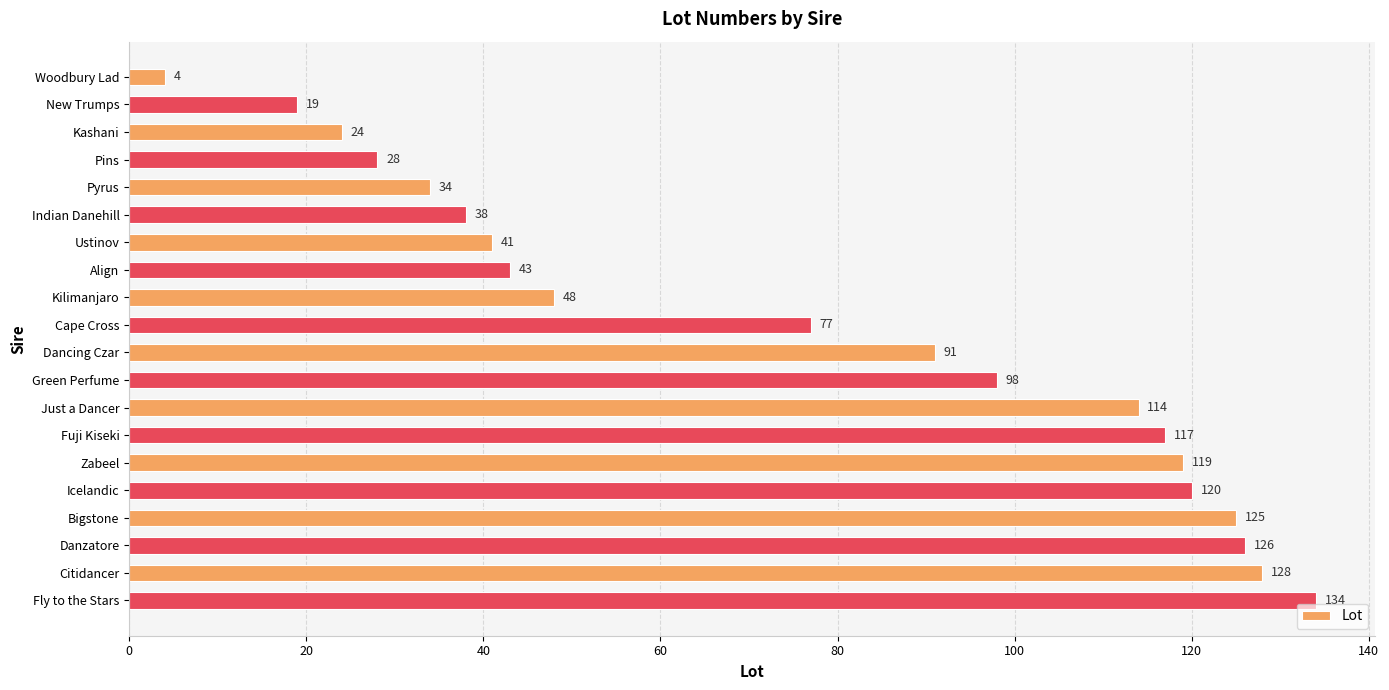

Reading top to bottom, what are all the values shown in this chart?

4	19	24	28	34	38	41	43	48	77	91	98	114	117	119	120	125	126	128	134